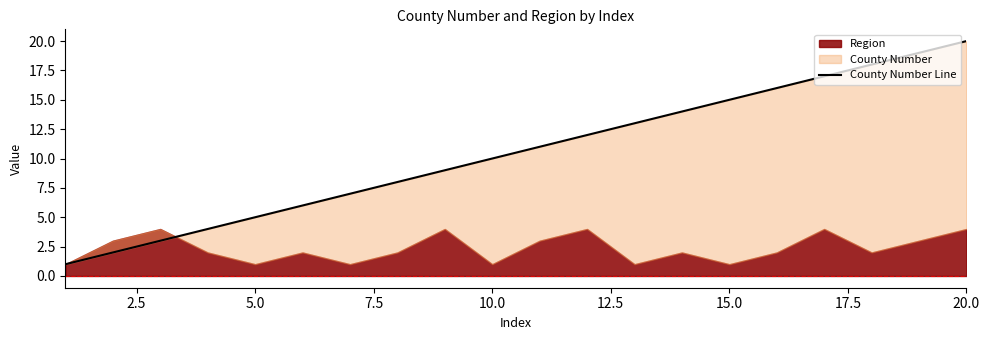

What is the smallest value displayed?

1